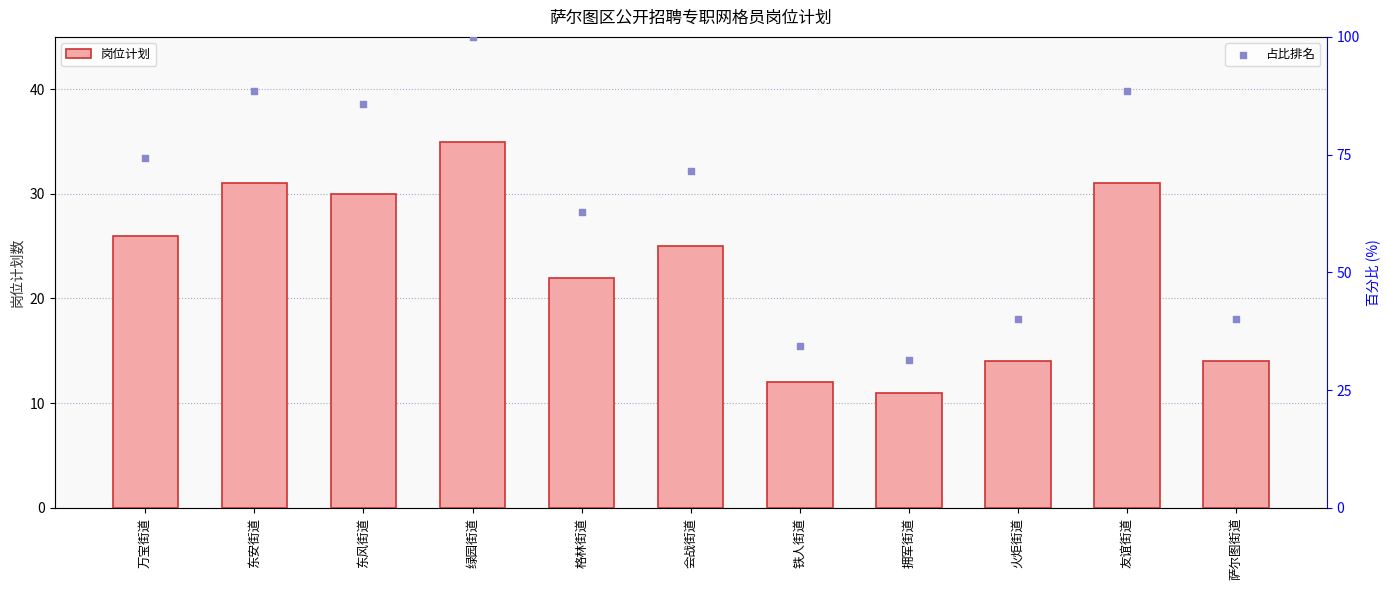

Which series contains the lowest Y value?

岗位计划